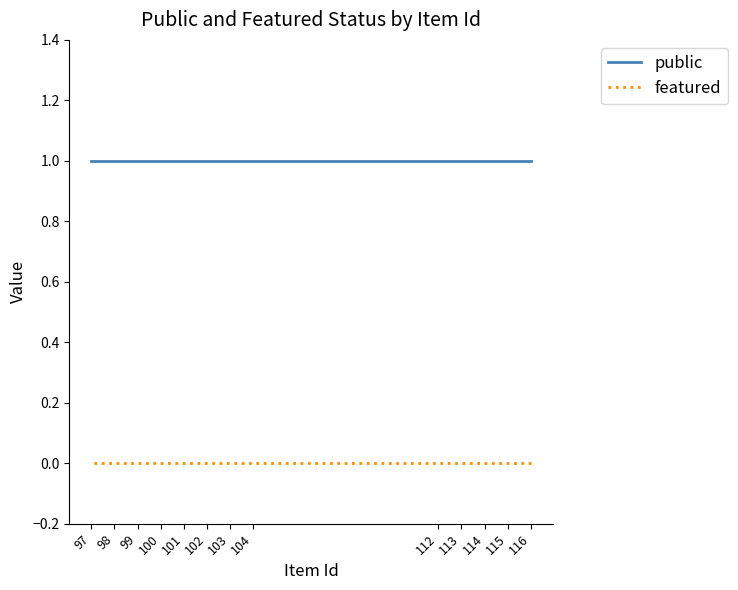

Rank the categories by public value from highest to lowest.

116, 115, 114, 113, 112, 104, 103, 102, 101, 100, 99, 98, 97